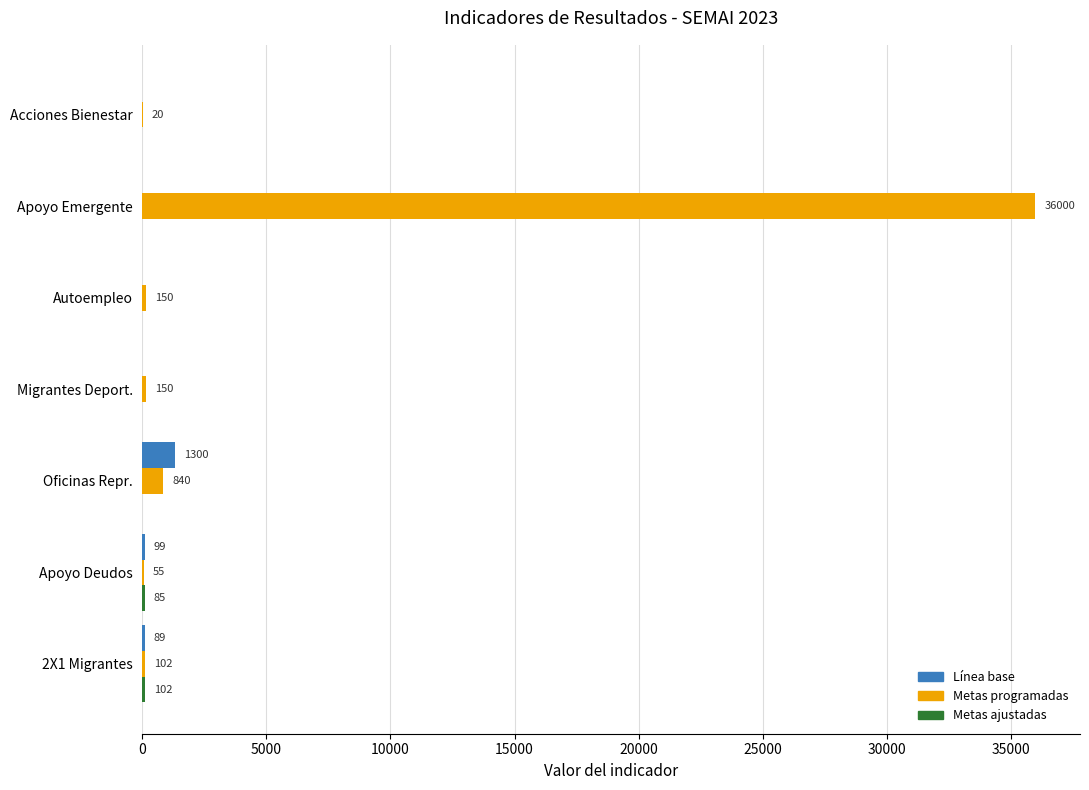

Which series has the largest total across all categories?

Metas programadas